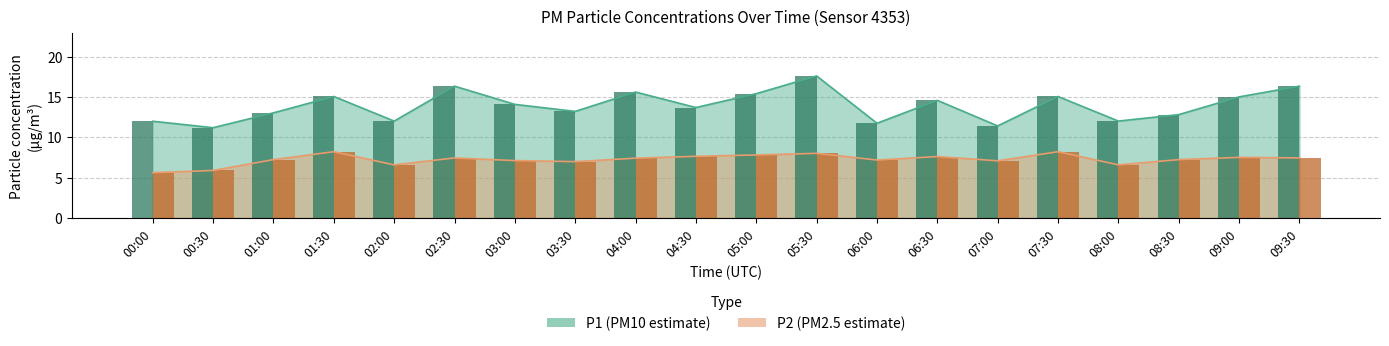

List the labels in order of P1 value, largest first.

05:30, 02:30, 09:30, 04:00, 05:00, 01:30, 07:30, 09:00, 06:30, 03:00, 04:30, 03:30, 01:00, 08:30, 02:00, 08:00, 00:00, 06:00, 07:00, 00:30